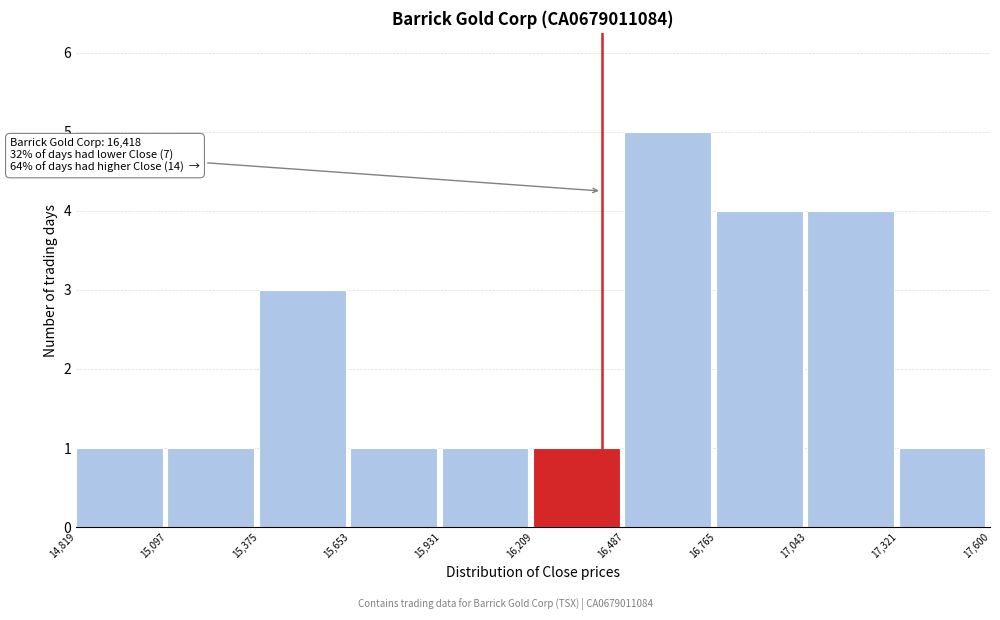

Over which range of the x-axis is the bar tallest?

16,487 to 16,765